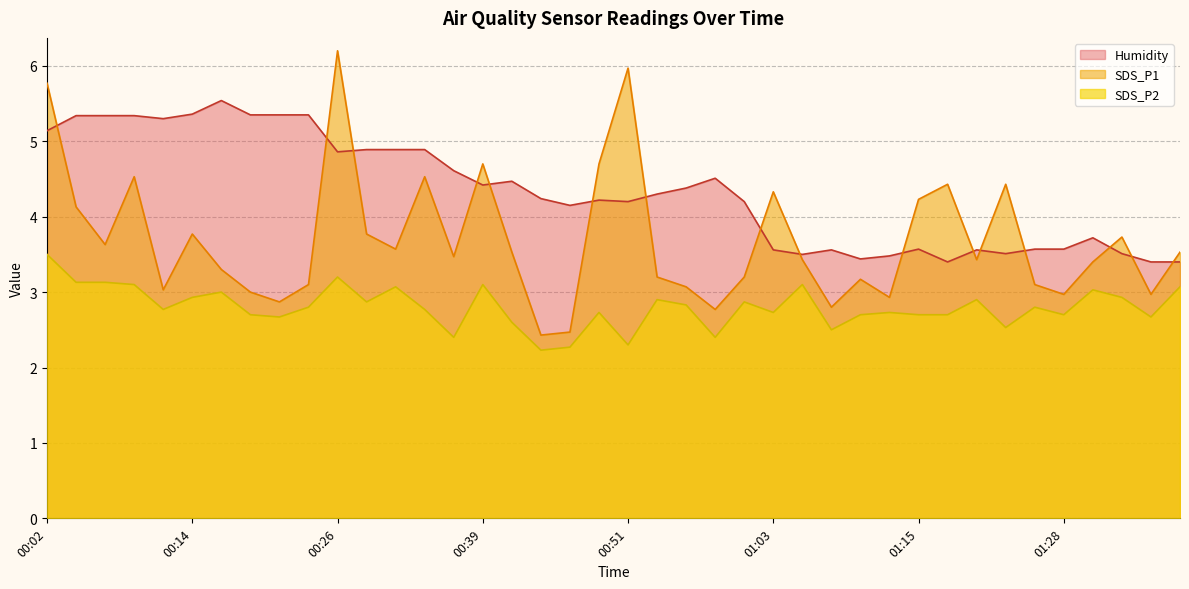

How many data points in SDS_P1 are above 3?

31